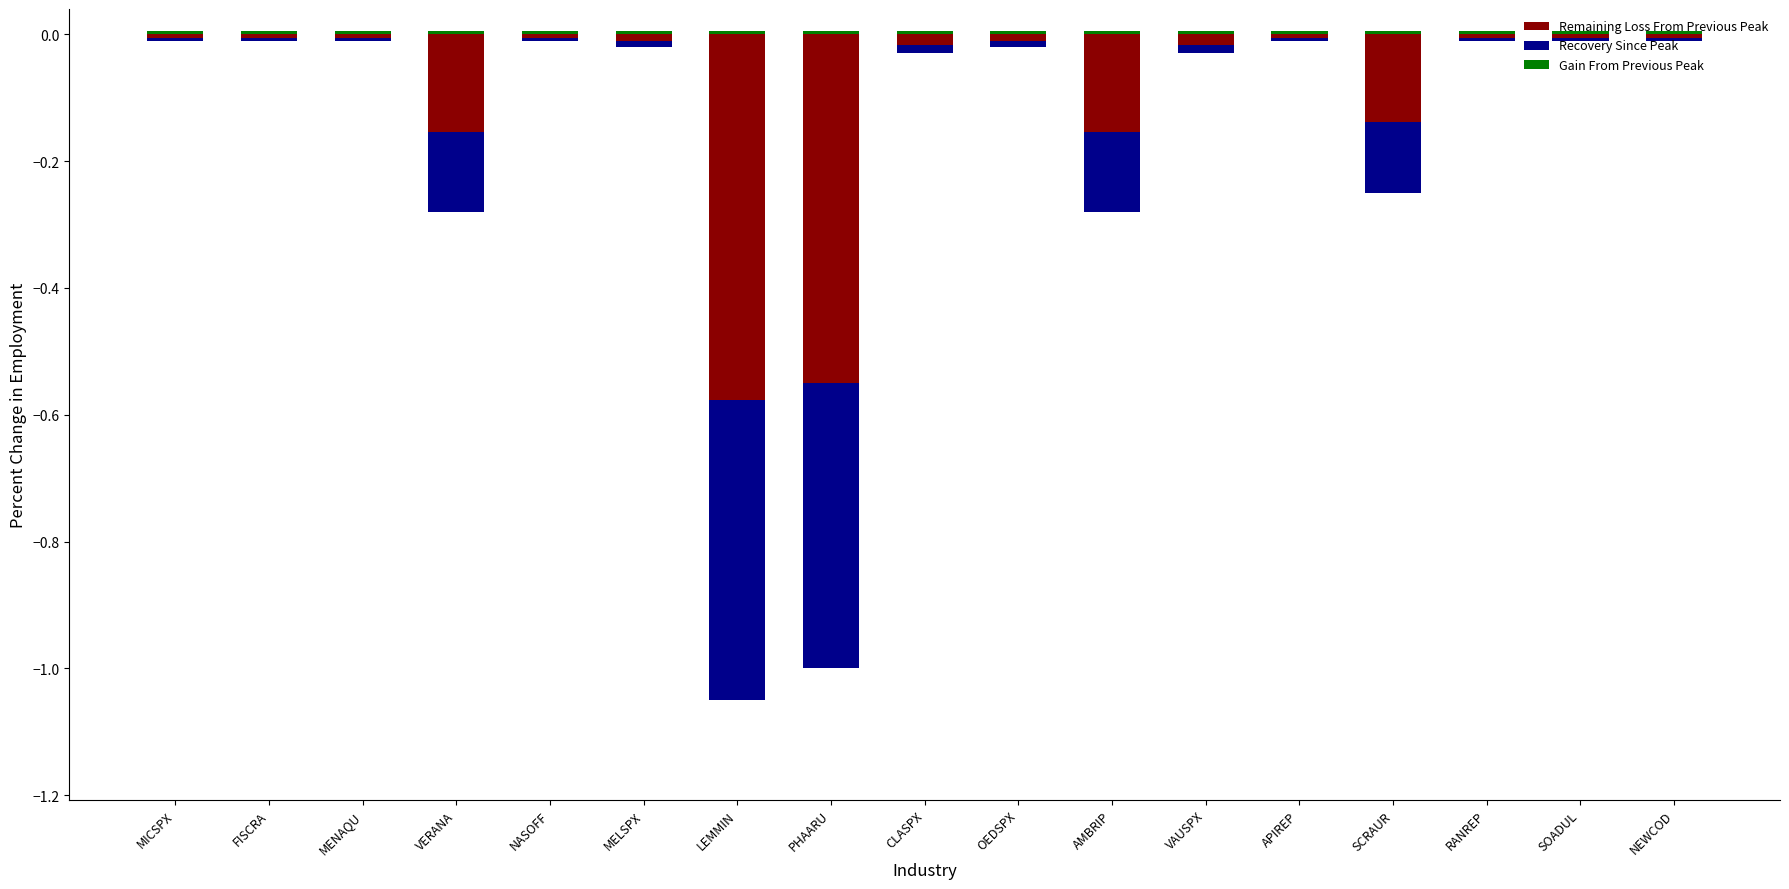

What are all the series names shown in the legend?

Remaining Loss From Previous Peak, Recovery Since Peak, Gain From Previous Peak